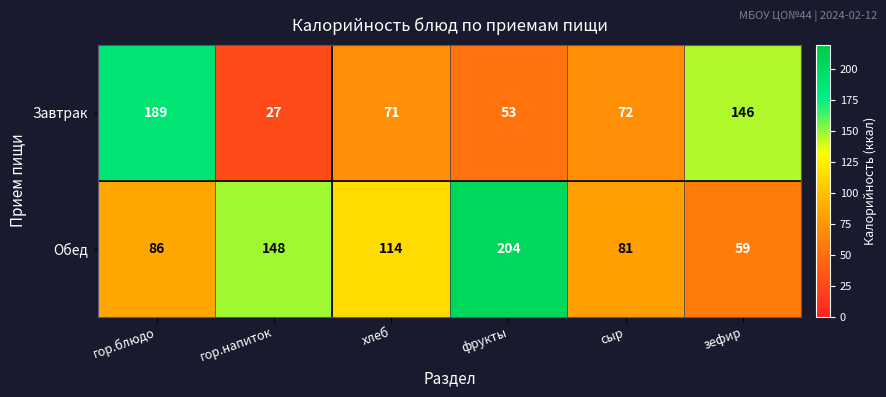

What is the sum of all Завтрак values?

558